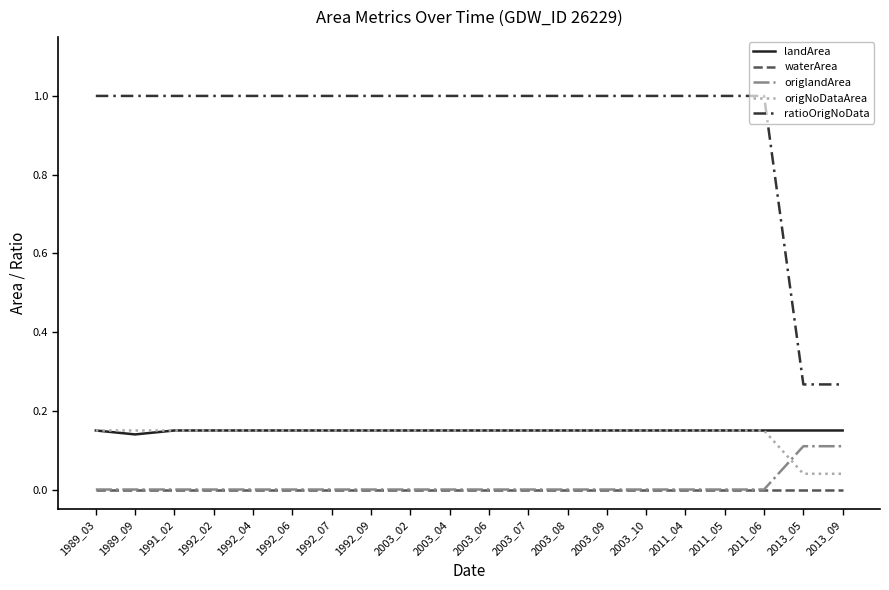

True or false: waterArea and landArea intersect in this chart.

False